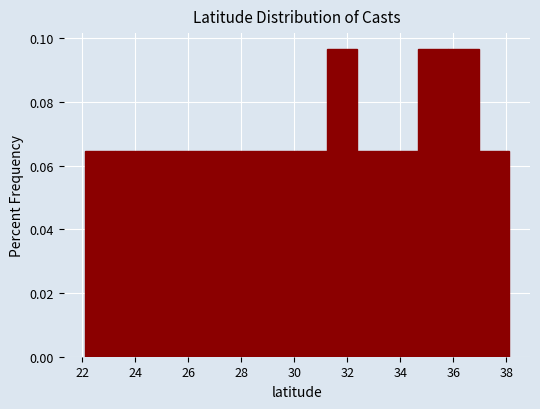

Reading left to right, transcribe this chart: for each bar, give the range it covers on the x-axis and its height. Neither the bar edges nor the heights are printed on the chart, so give them approximately, as read against the axes.

22.2 to 23.2: 0.064
23.2 to 24.4: 0.064
24.4 to 25.6: 0.064
25.6 to 26.6: 0.064
26.6 to 27.8: 0.064
27.8 to 29.0: 0.064
29.0 to 30.2: 0.064
30.2 to 31.2: 0.064
31.2 to 32.4: 0.096
32.4 to 33.6: 0.064
33.6 to 34.6: 0.064
34.6 to 35.8: 0.096
35.8 to 37.0: 0.096
37.0 to 38.2: 0.064